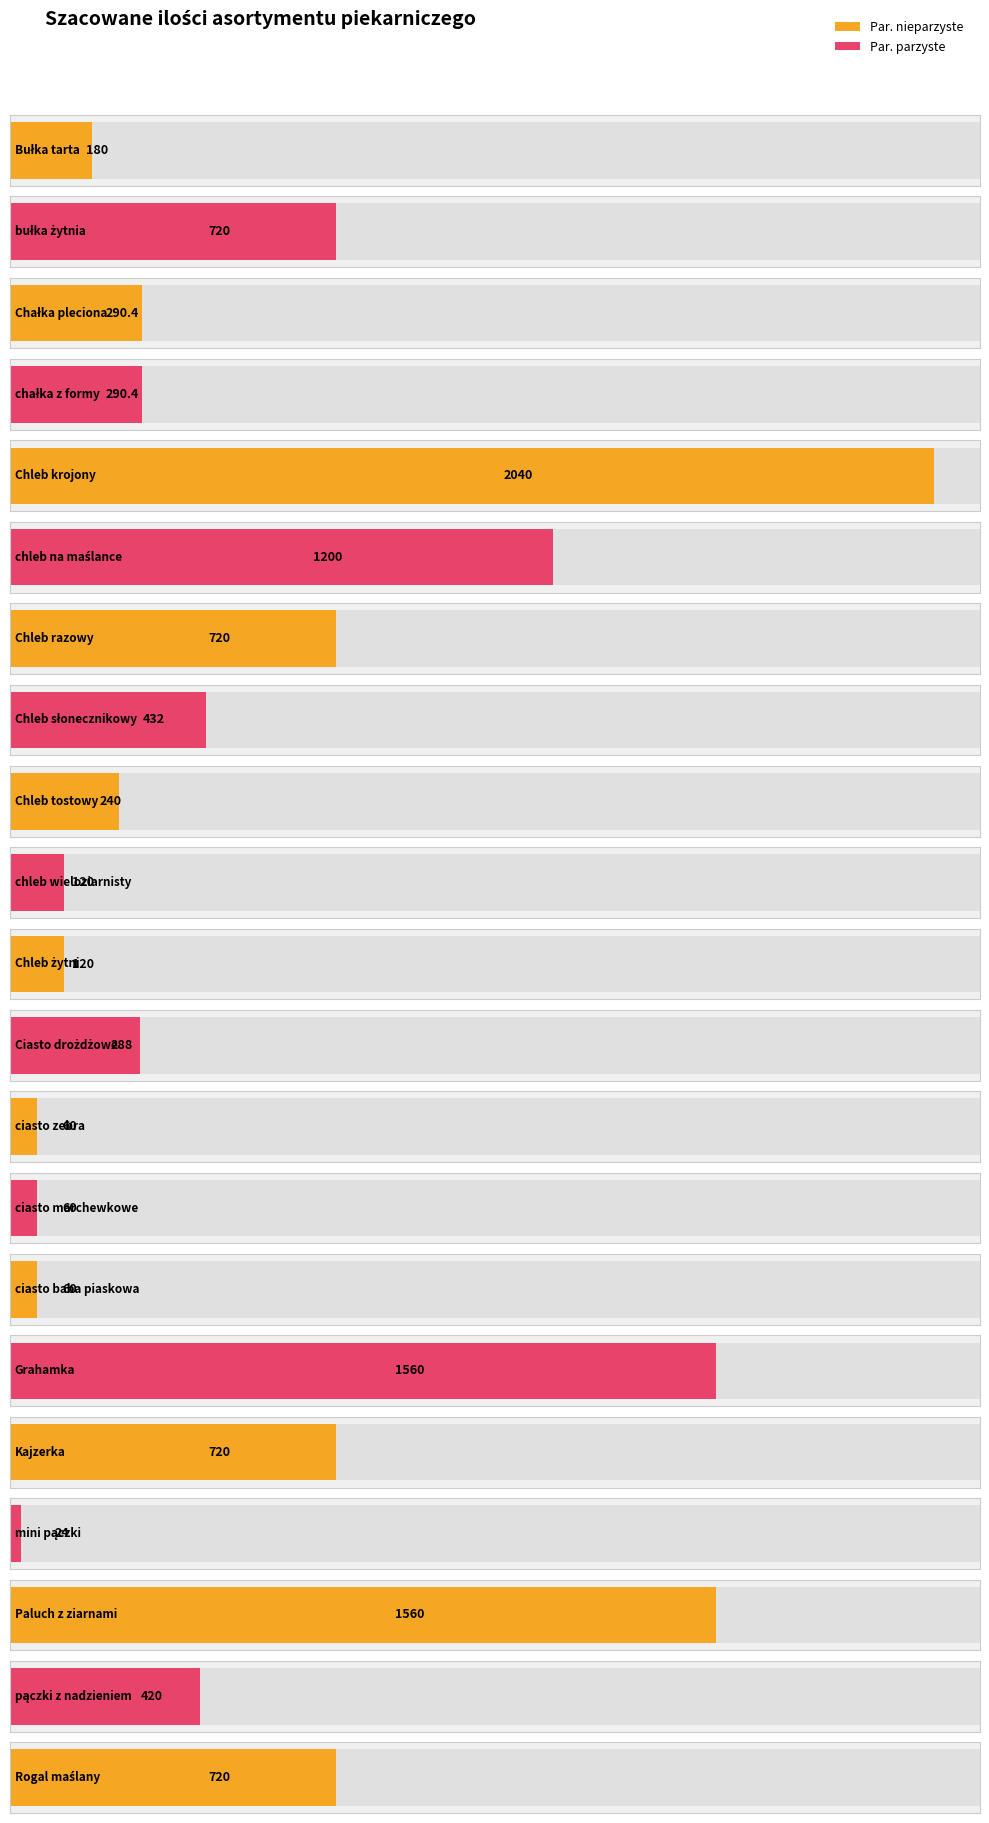

Which label corresponds to the largest value in the chart?

Chleb krojony